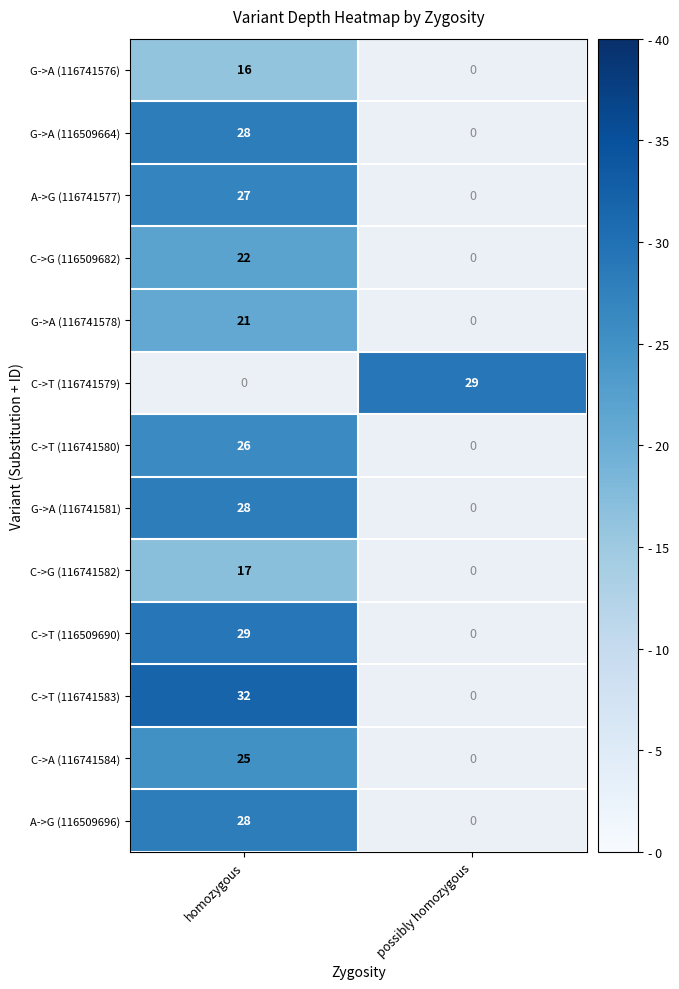

At how many categories does at least one series exceed 19?

2